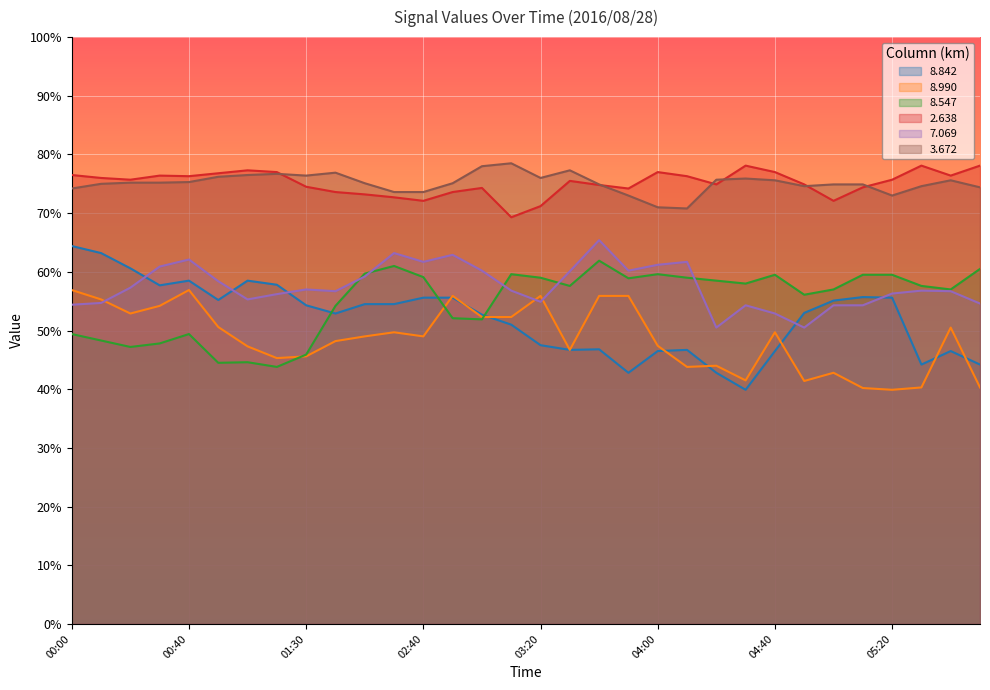

Which category has the lowest value in the   8.547 series?

01:10